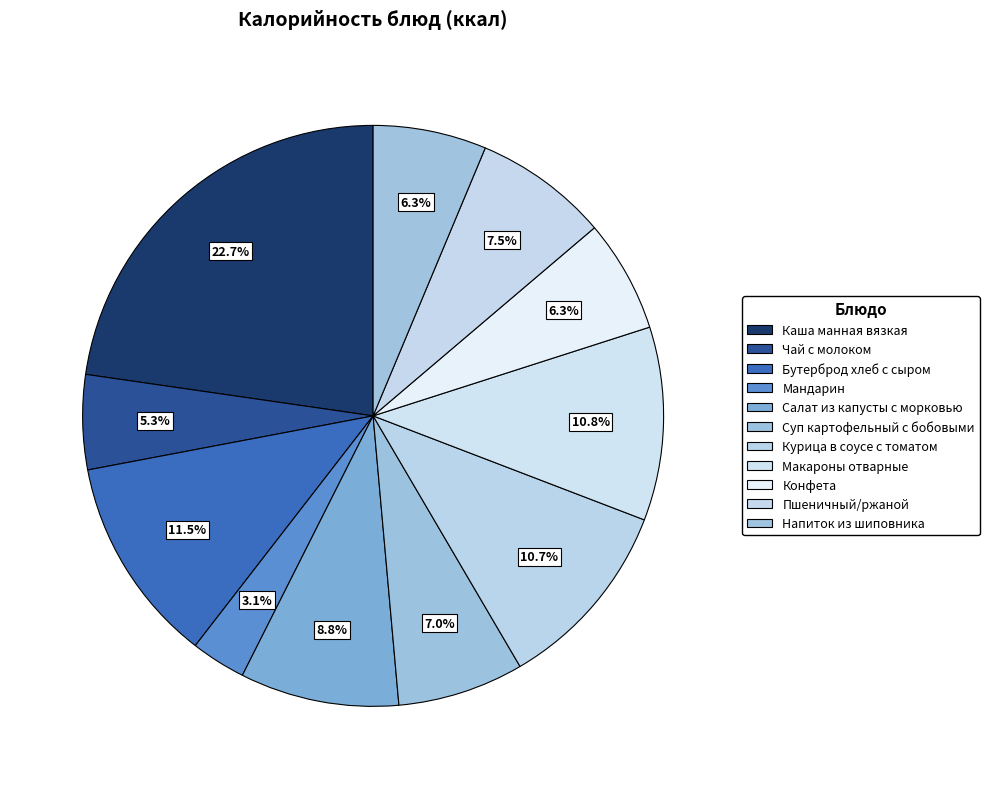

Which category has the smallest portion of the pie?

Мандарин